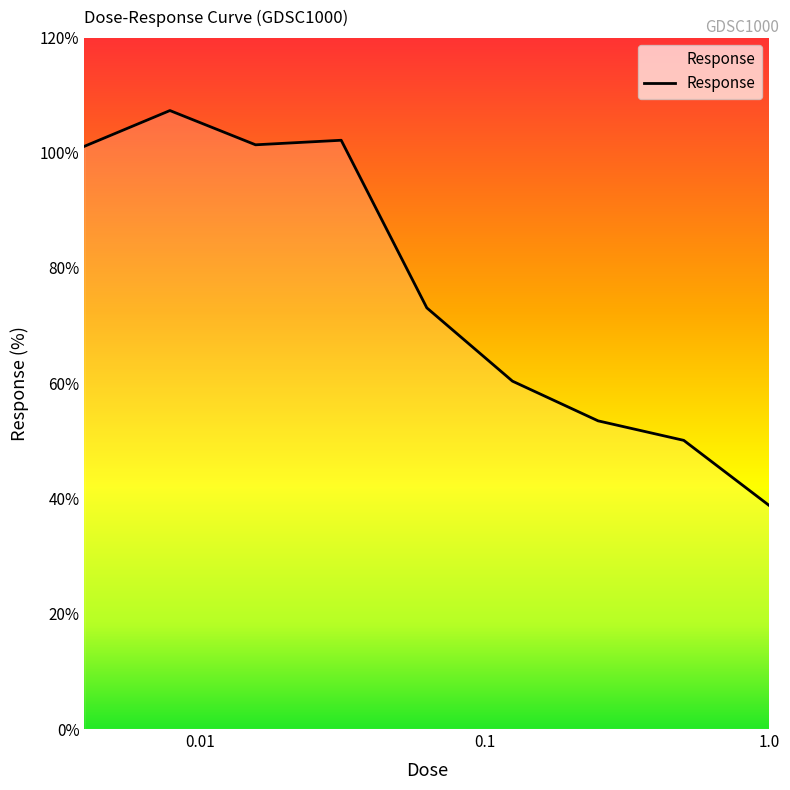

What is the difference between the maximum and minimum values?

68.5